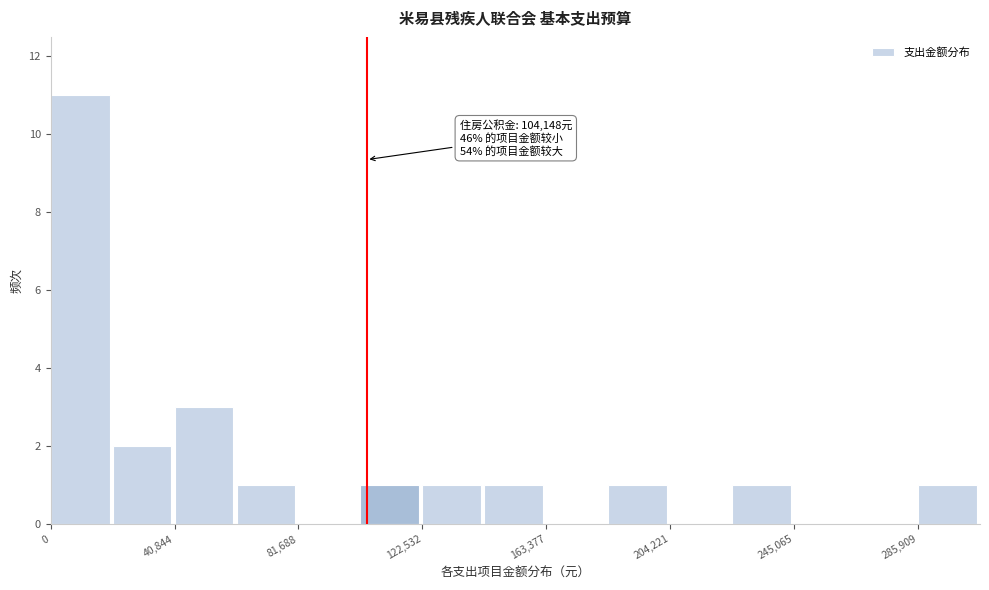

Which range on the x-axis has the tallest bar?

0 to 20000